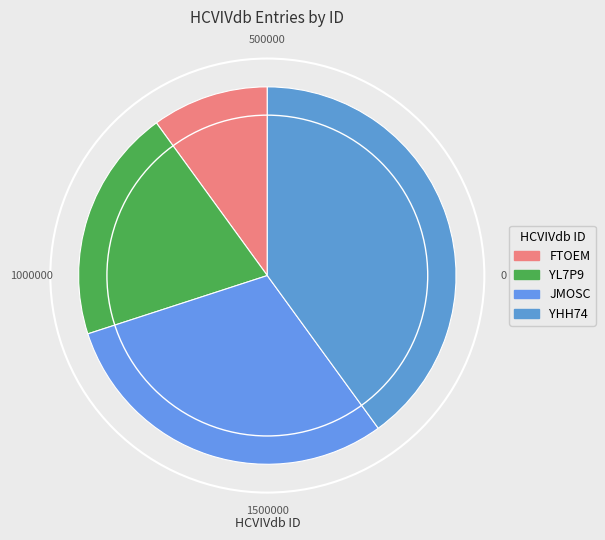

To the nearest percent, what percentage of the pie is YHH74?

40%